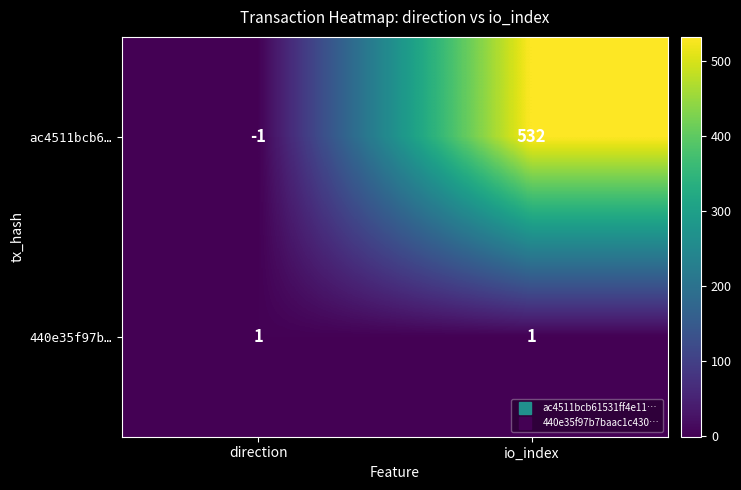

The value of 440e35f97b… at direction is 0. True or false?

False